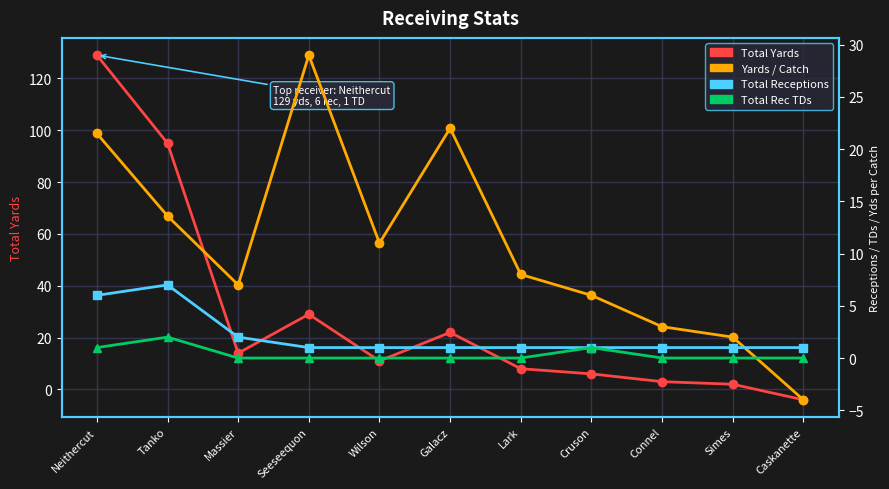

Which series changed the most between Massier and Lark?

Total Yards